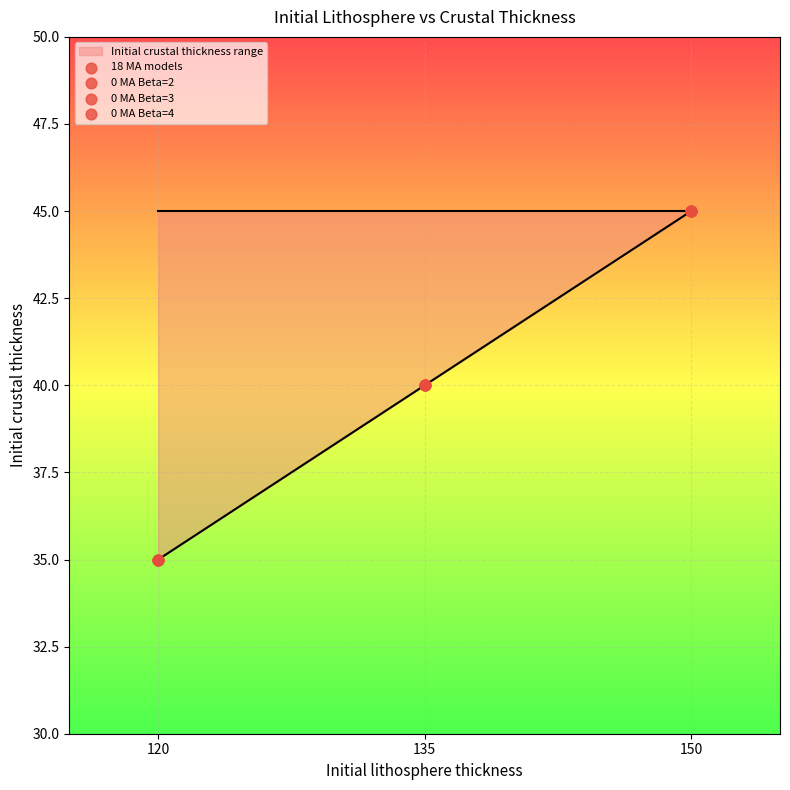

What is the ratio of the value at 120 to the value at 150?

0.8